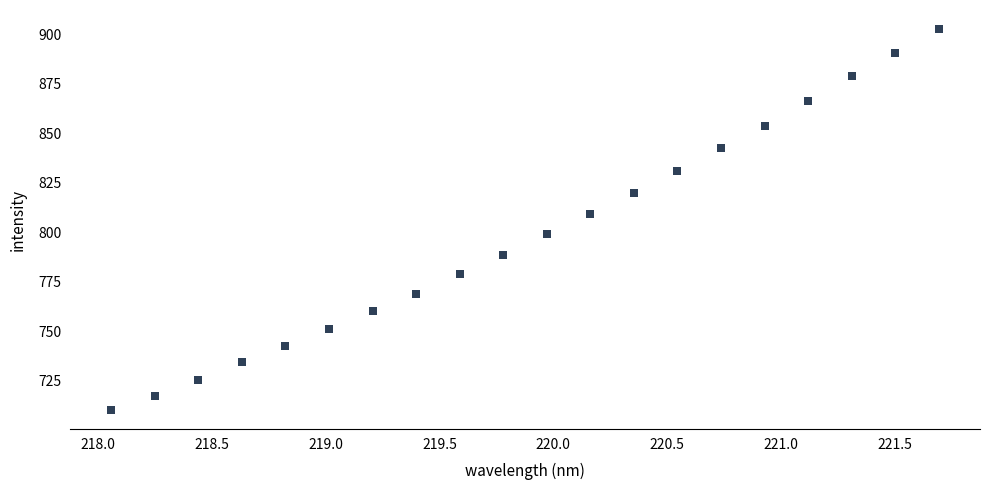

What is the range of Y values (max minus min)?

192.7